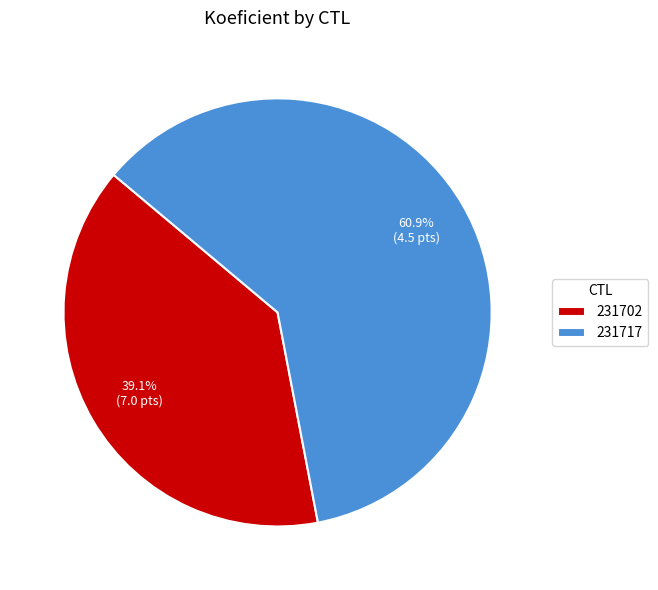

What is the ratio of the value at 231702 to the value at 231717?

0.6